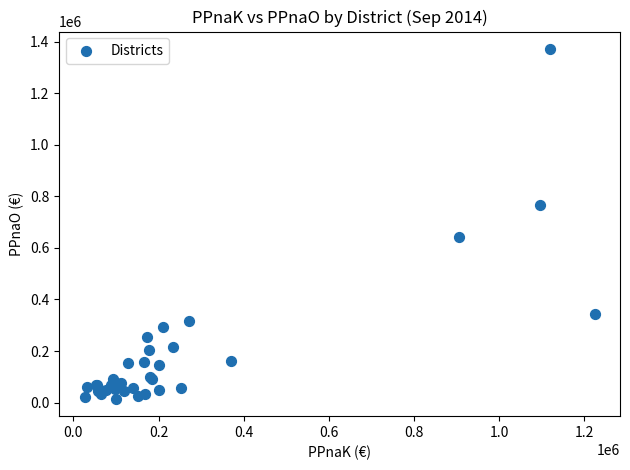

What Y value in the scatter plot is closest to 693118?

640562.3